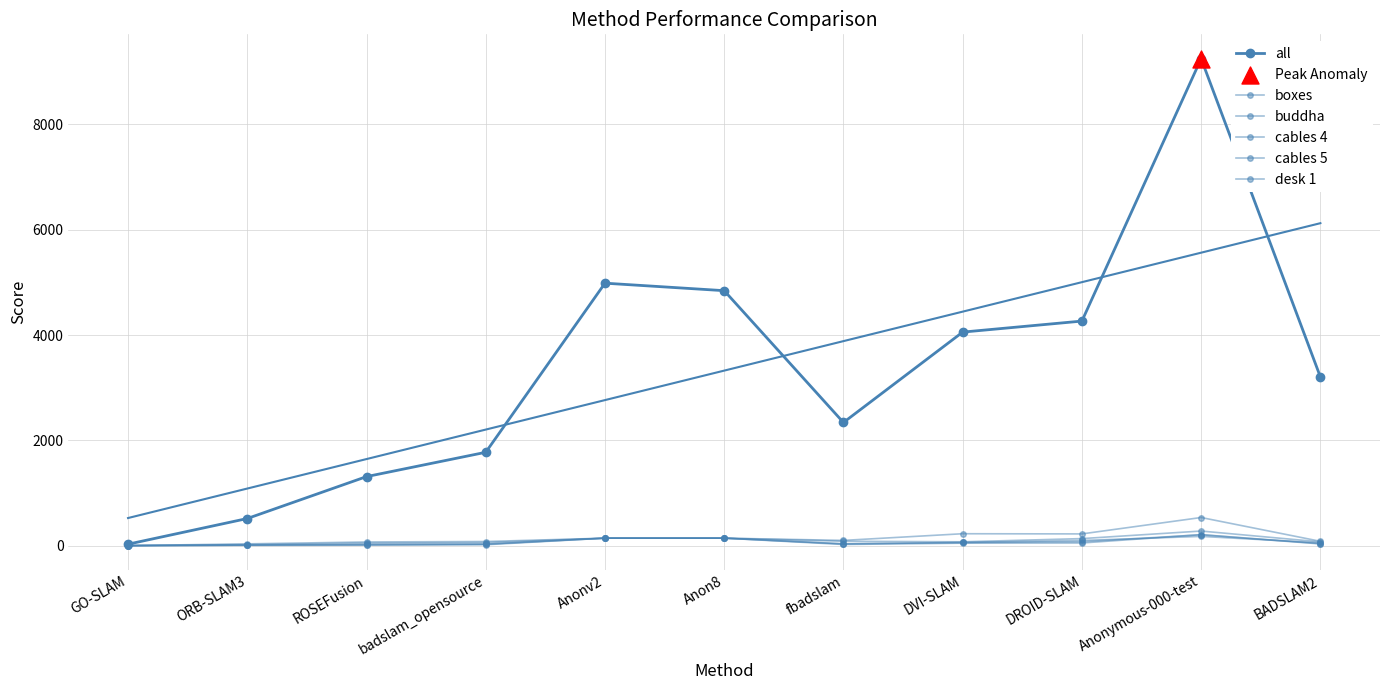

Which series has the largest total across all categories?

all